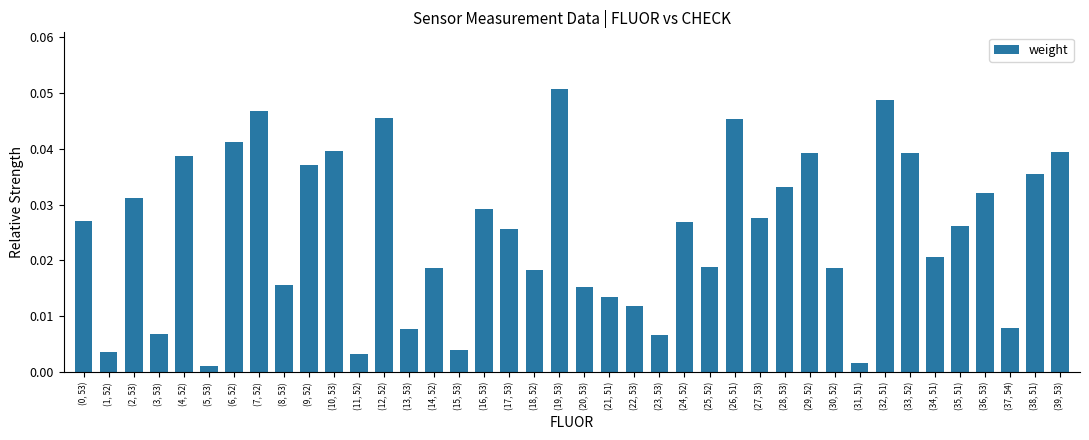

Which category has the highest value across all series?

(19, 53)